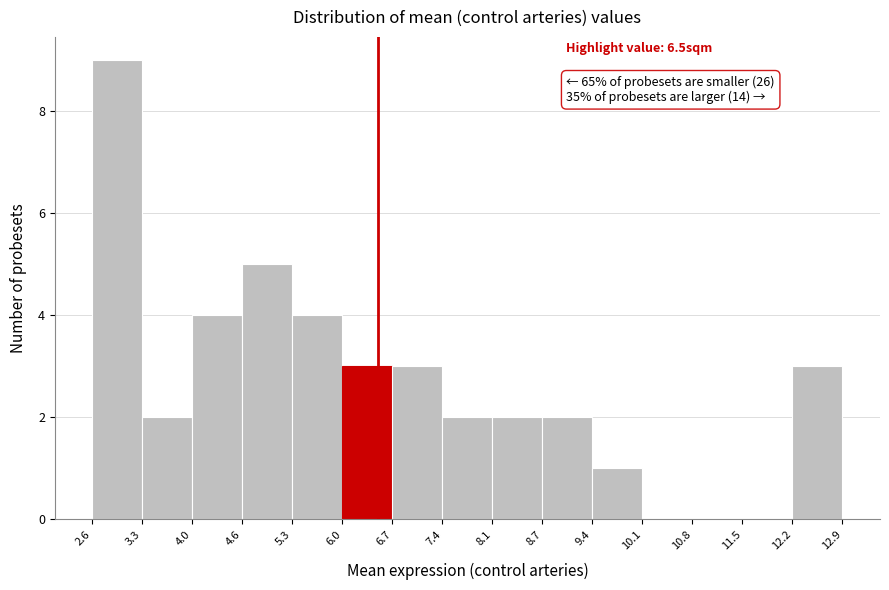

Which range on the x-axis has the tallest bar?

2.6 to 3.3